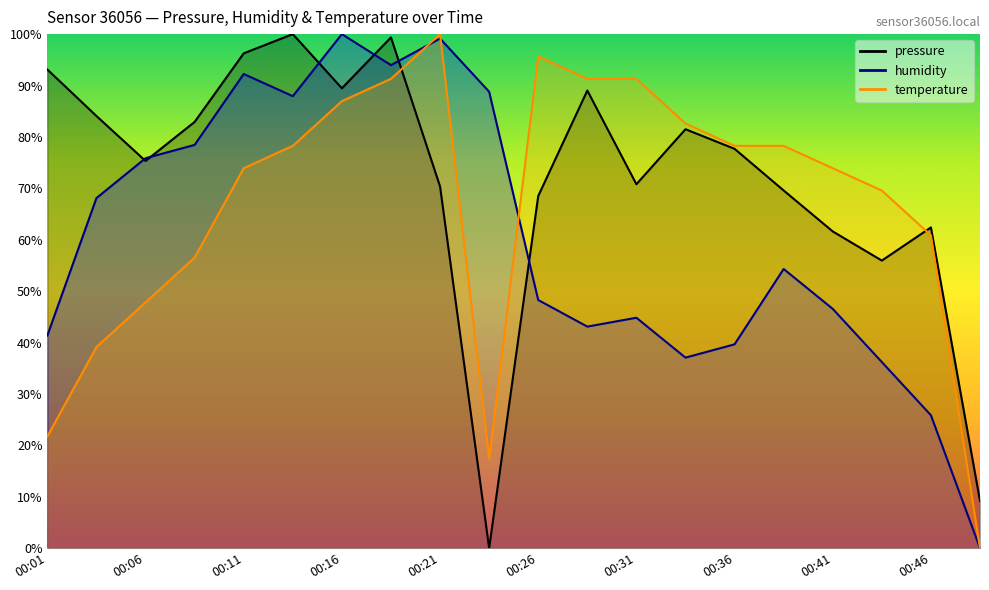

Reading left to right, extract all data points from this chart.

pressure: 00:01=93.1	00:03=84.1	00:06=75.3	00:08=82.9	00:11=96.3	00:13=100.0	00:16=89.5	00:18=99.4	00:21=70.4	00:23=0.0	00:26=68.5	00:28=89.0	00:31=70.8	00:33=81.5	00:36=77.7	00:38=69.6	00:41=61.6	00:43=55.9	00:46=62.4	00:48=9.2
humidity: 00:01=41.4	00:03=68.1	00:06=75.9	00:08=78.4	00:11=92.2	00:13=87.9	00:16=100.0	00:18=94.0	00:21=99.1	00:23=88.8	00:26=48.3	00:28=43.1	00:31=44.8	00:33=37.1	00:36=39.7	00:38=54.3	00:41=46.6	00:43=36.2	00:46=25.9	00:48=0.0
temperature: 00:01=21.7	00:03=39.1	00:06=47.8	00:08=56.5	00:11=73.9	00:13=78.3	00:16=87.0	00:18=91.3	00:21=100.0	00:23=17.4	00:26=95.7	00:28=91.3	00:31=91.3	00:33=82.6	00:36=78.3	00:38=78.3	00:41=73.9	00:43=69.6	00:46=60.9	00:48=0.0